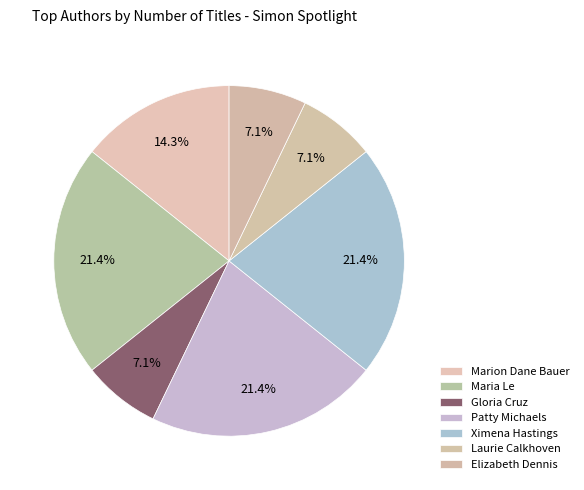

To the nearest percent, what portion does Marion Dane Bauer represent?

14%